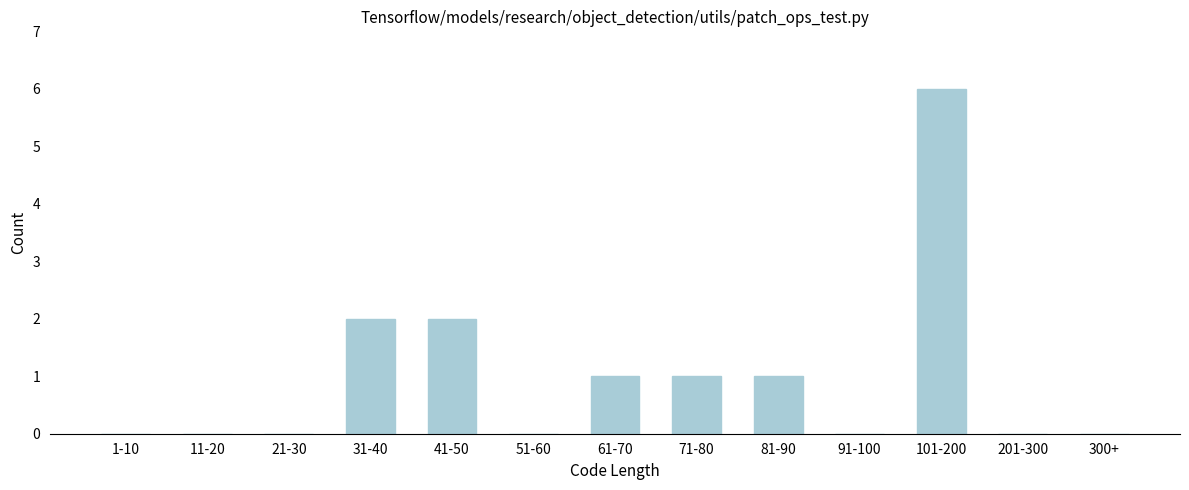

Reading left to right, what are all the values shown in this chart?

1-10=0	11-20=0	21-30=0	31-40=2	41-50=2	51-60=0	61-70=1	71-80=1	81-90=1	91-100=0	101-200=6	201-300=0	300+=0